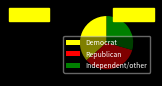

Does any single category account for the majority?

No